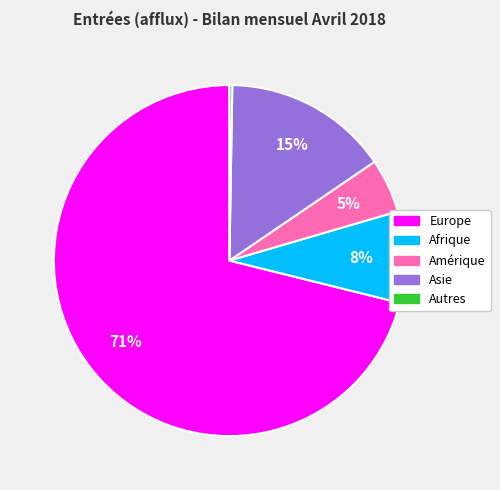

To the nearest percent, what is the average slice percentage?

20%